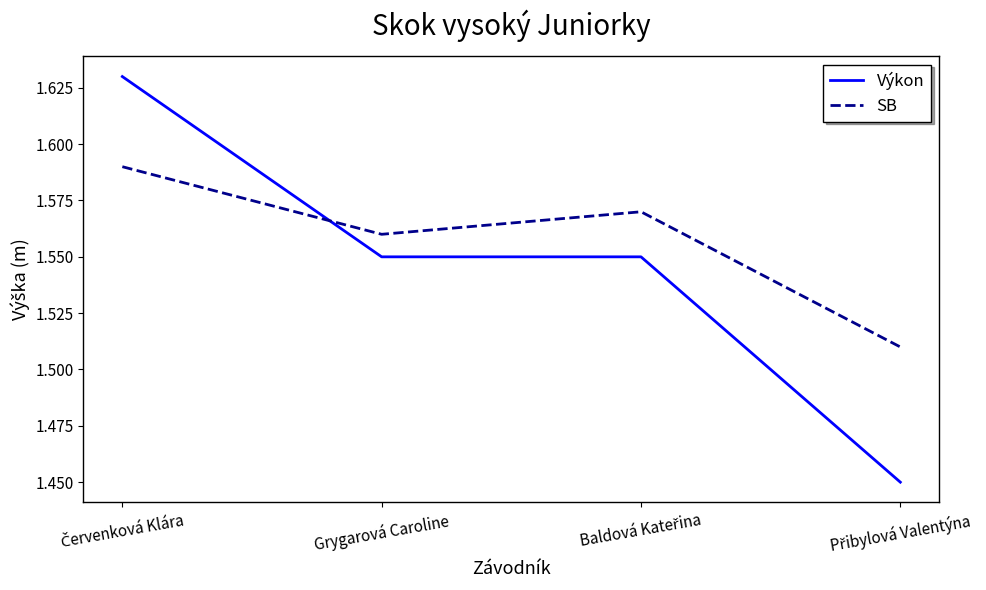

What is the sum of all Výkon values?

6.2